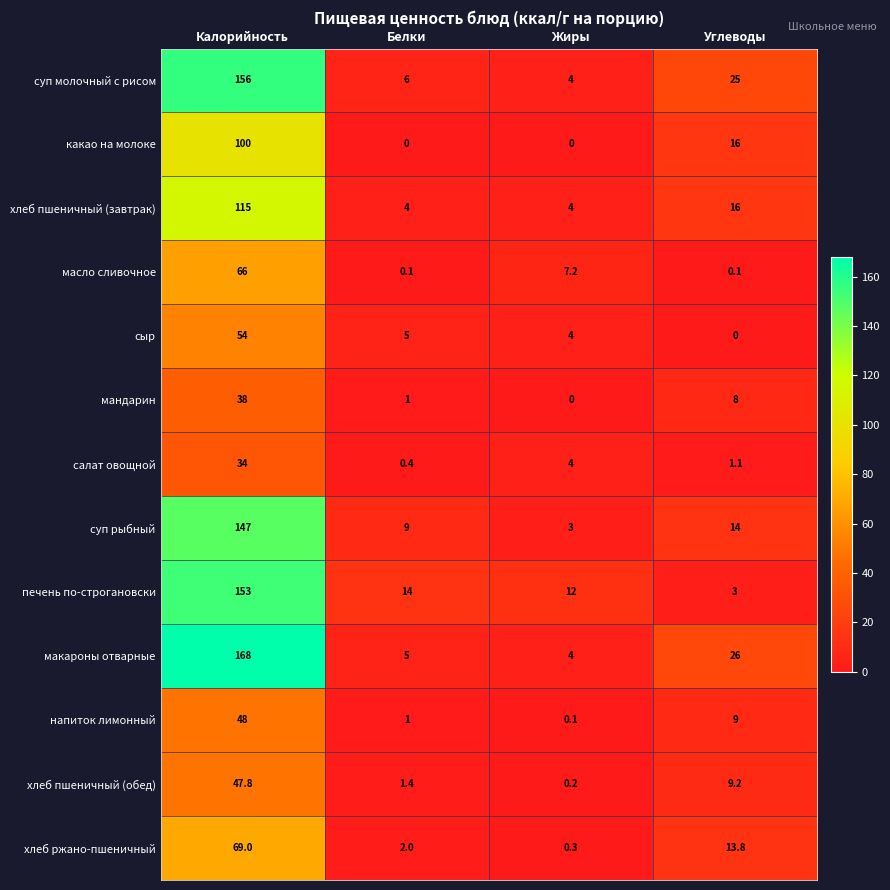

List the labels in order of макароны отварные value, smallest first.

Жиры, Белки, Углеводы, Калорийность